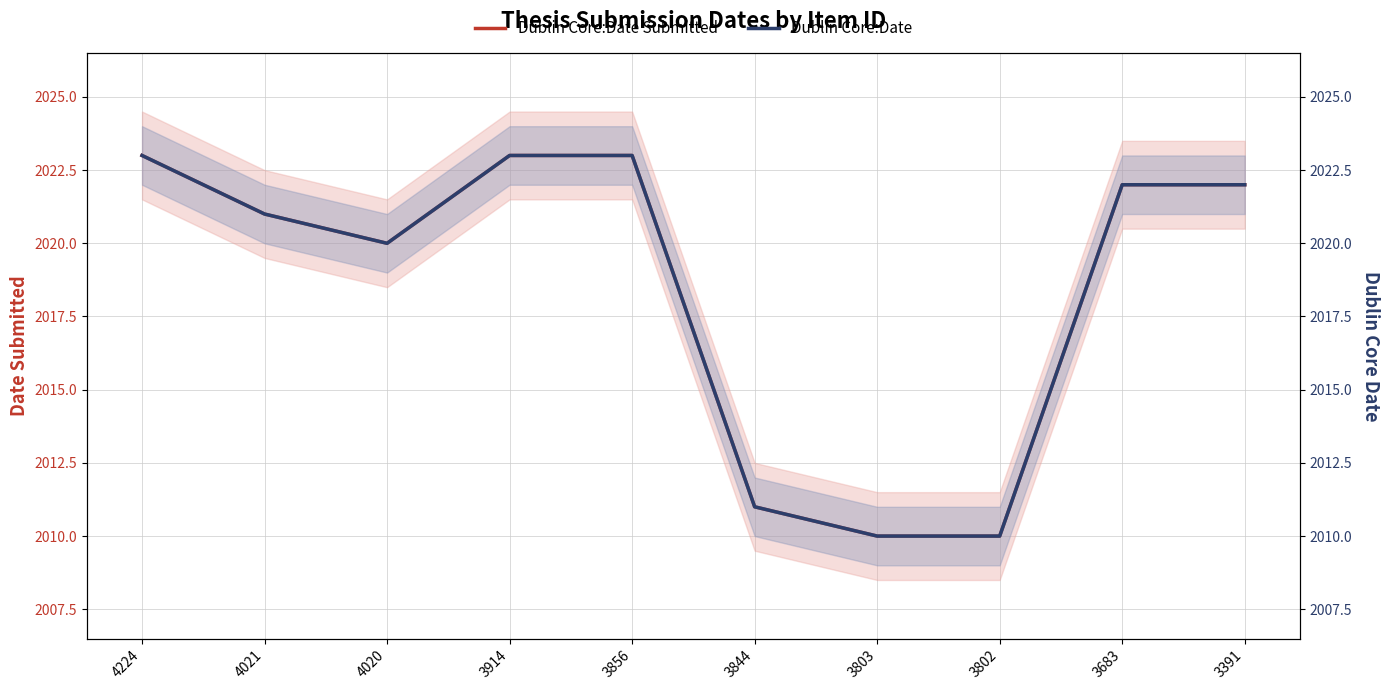

What is the sum of the Dublin Core:Date values at 3914 and 3856?

4046